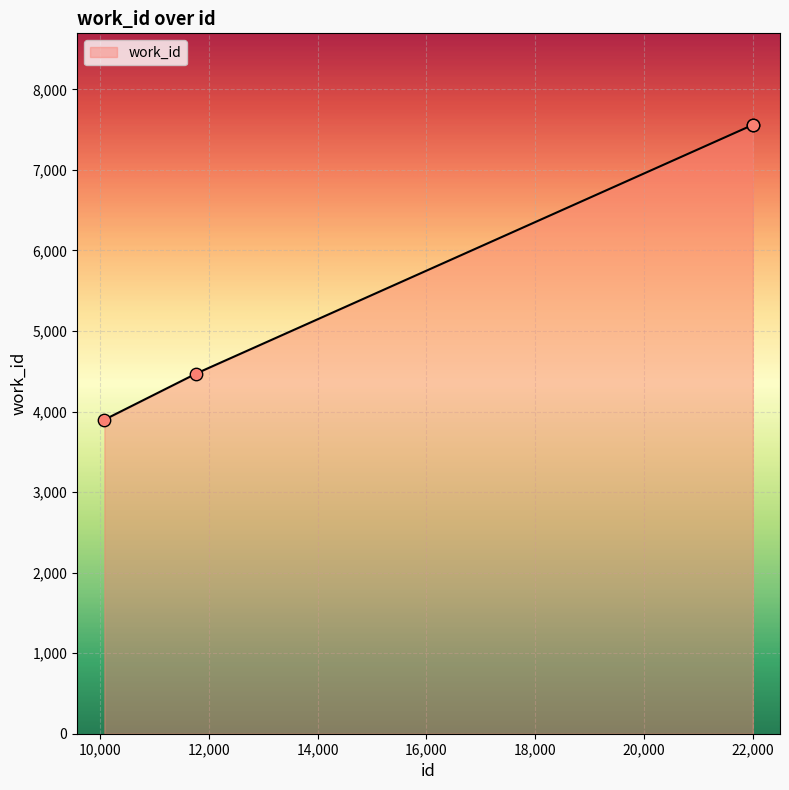

What is the ratio of the value at 10084 to the value at 21990?

0.5